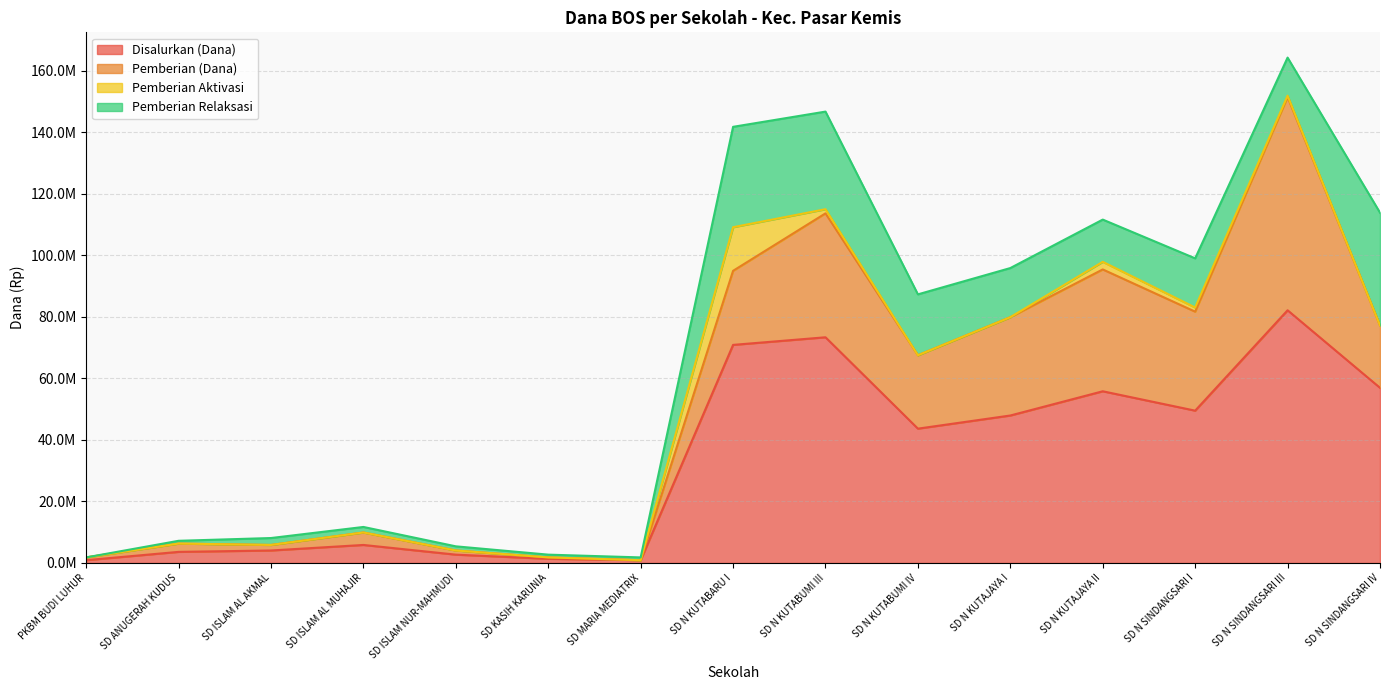

Which has a higher value, SD ANUGERAH KUDUS or SD KASIH KARUNIA?

SD ANUGERAH KUDUS